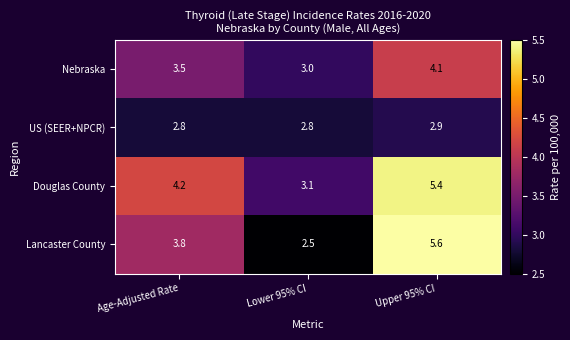

Reading left to right, list all the values displayed in this chart.

Nebraska: Age-Adjusted Rate=3.5	Lower 95% CI=3.0	Upper 95% CI=4.1
US (SEER+NPCR): Age-Adjusted Rate=2.8	Lower 95% CI=2.8	Upper 95% CI=2.9
Douglas County: Age-Adjusted Rate=4.2	Lower 95% CI=3.1	Upper 95% CI=5.4
Lancaster County: Age-Adjusted Rate=3.8	Lower 95% CI=2.5	Upper 95% CI=5.6